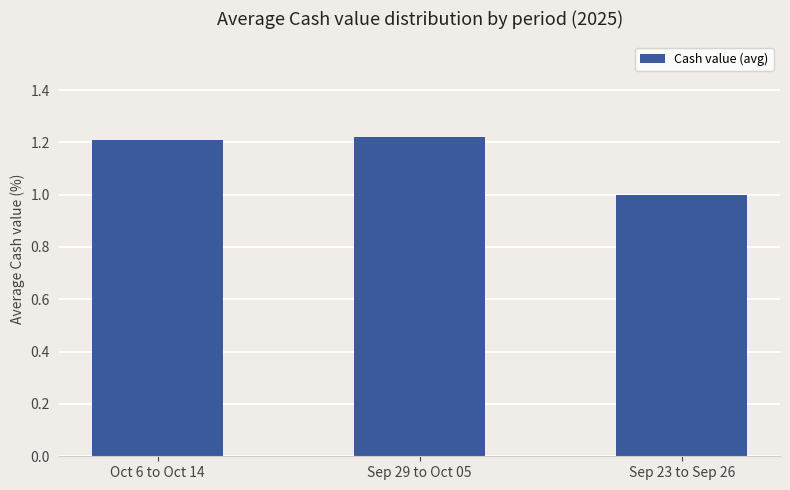

What value does the data have at Sep 23 to Sep 26?

1.0